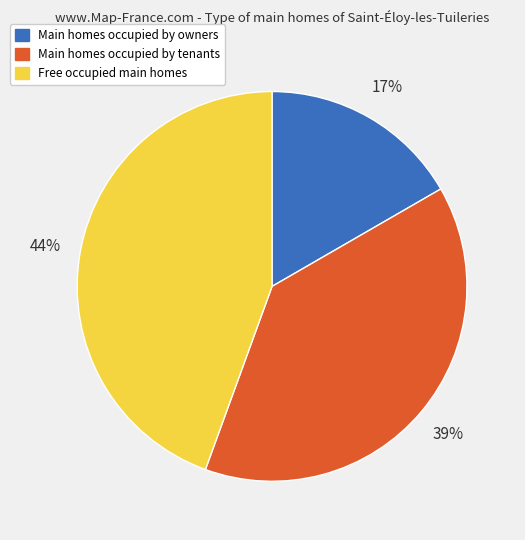

To the nearest percent, what is the difference between the Main homes occupied by owners and Main homes occupied by tenants slice percentages?

22%